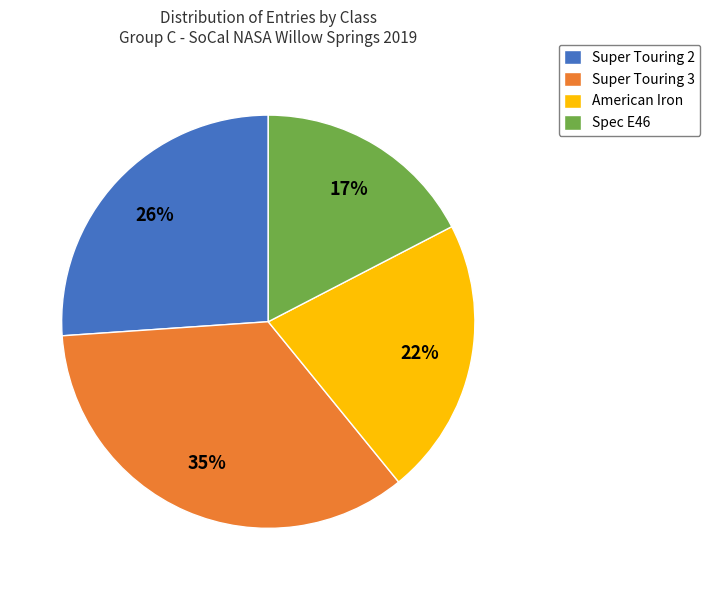

Which has a higher value, American Iron or Spec E46?

American Iron